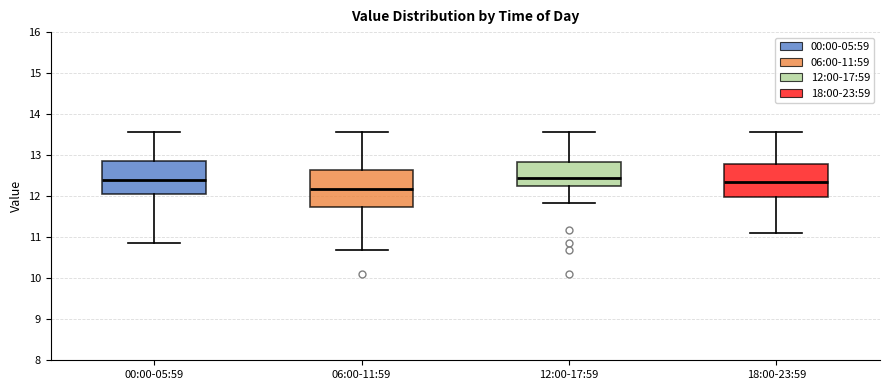

Where is the upper edge of the box for 06:00-11:59 on the y-axis? The values are not printed on the chart, so give them approximately, as read against the axis.

12.6